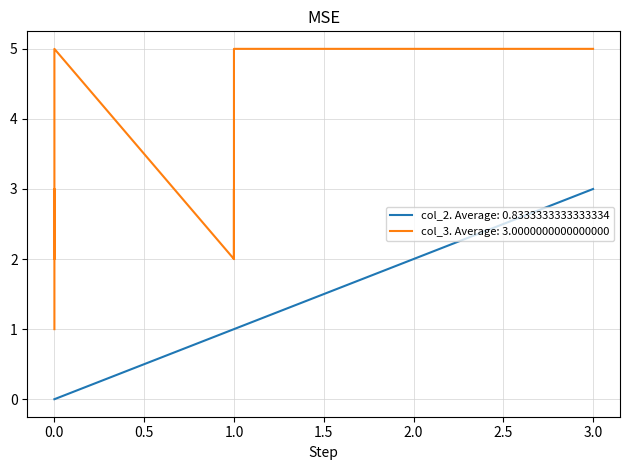

How many distinct data groups are displayed?

2